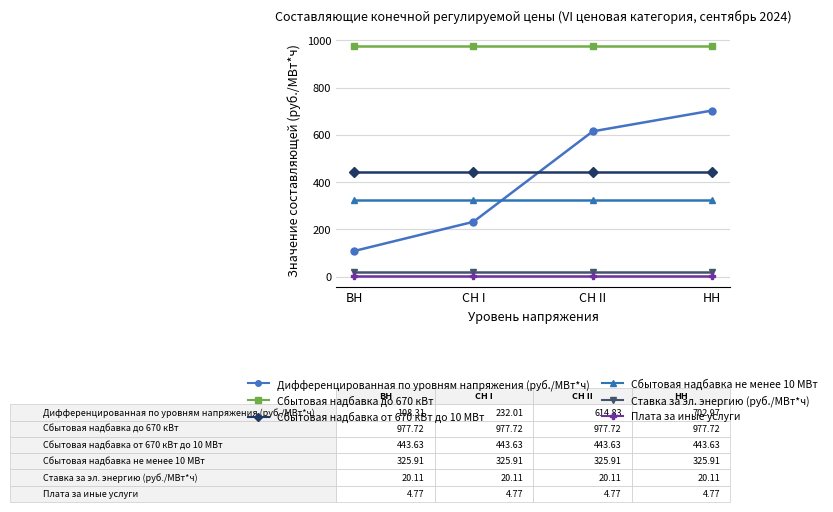

Rank the categories by Дифференцированная по уровням напряжения (руб./МВт*ч) value from lowest to highest.

ВН, СН I, СН II, НН